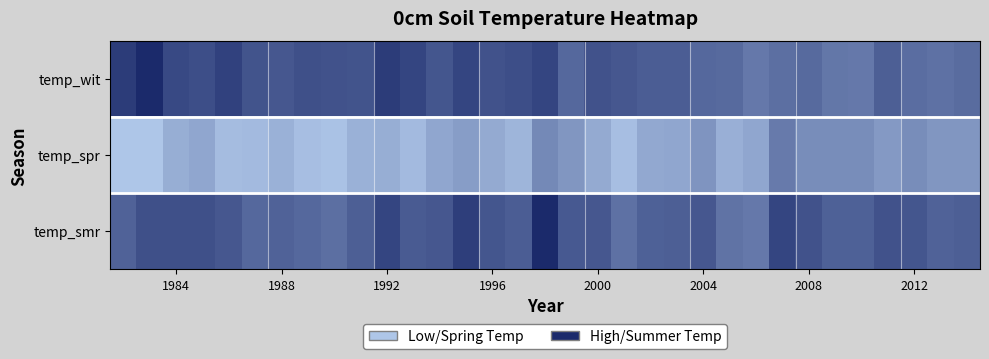

At how many categories does at least one series exceed -3?

33